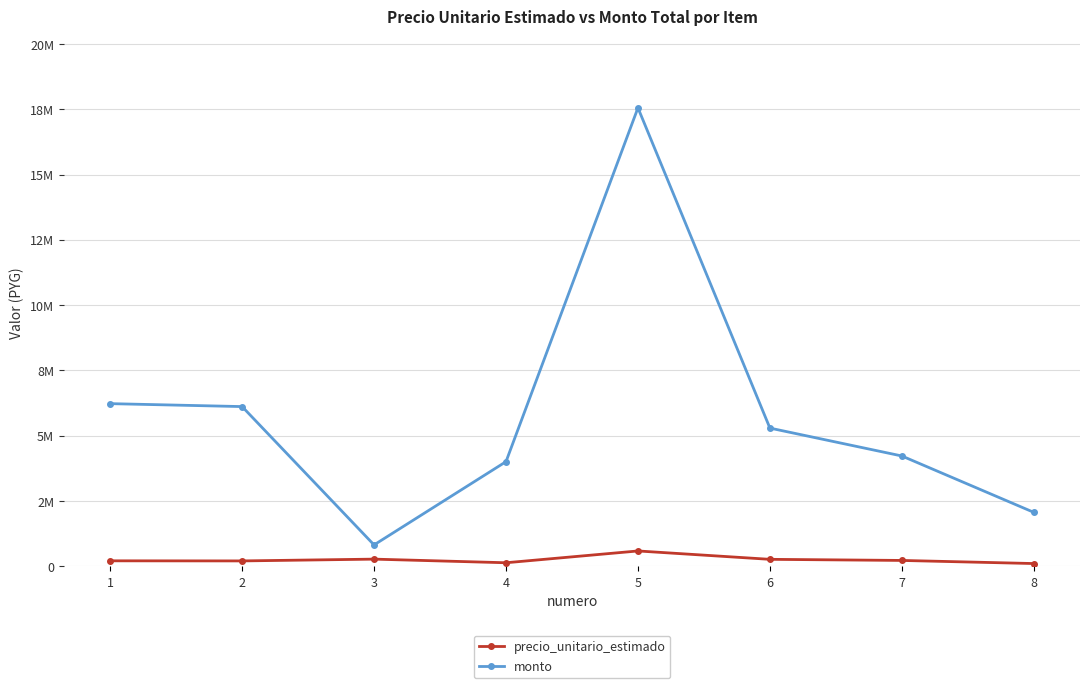

Reading right to left, list all the values displayed in this chart.

precio_unitario_estimado: 8=103176	7=222206	6=264500	5=585093	4=133500	3=272250	2=203789	1=207539
monto: 8=2063520	7=4221914	6=5290000	5=17552790	4=4005000	3=816750	2=6113670	1=6226170